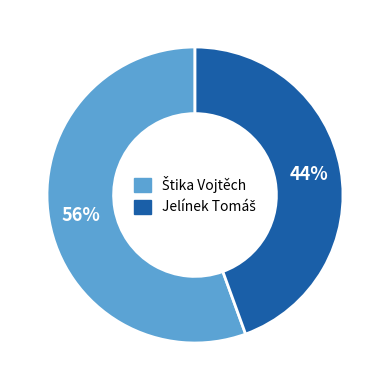

Does any single category account for the majority?

Yes